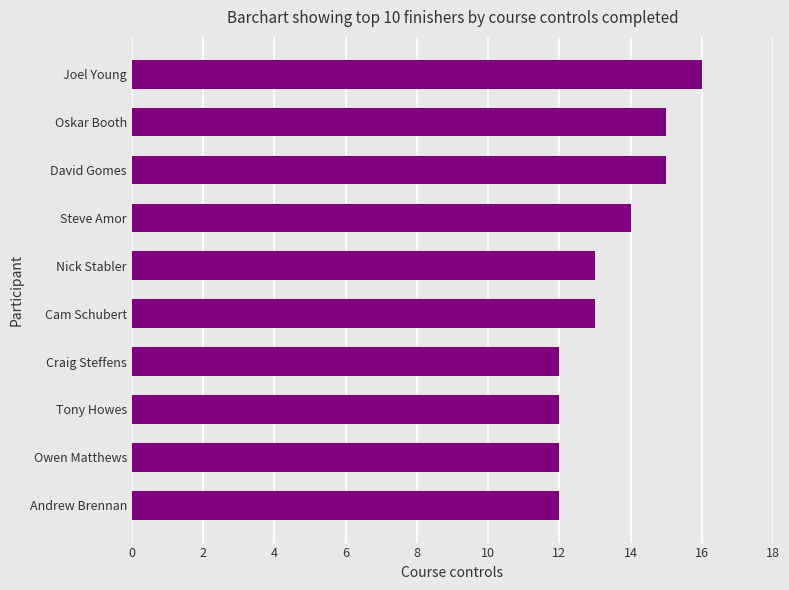

What is the difference between the maximum and minimum values?

4